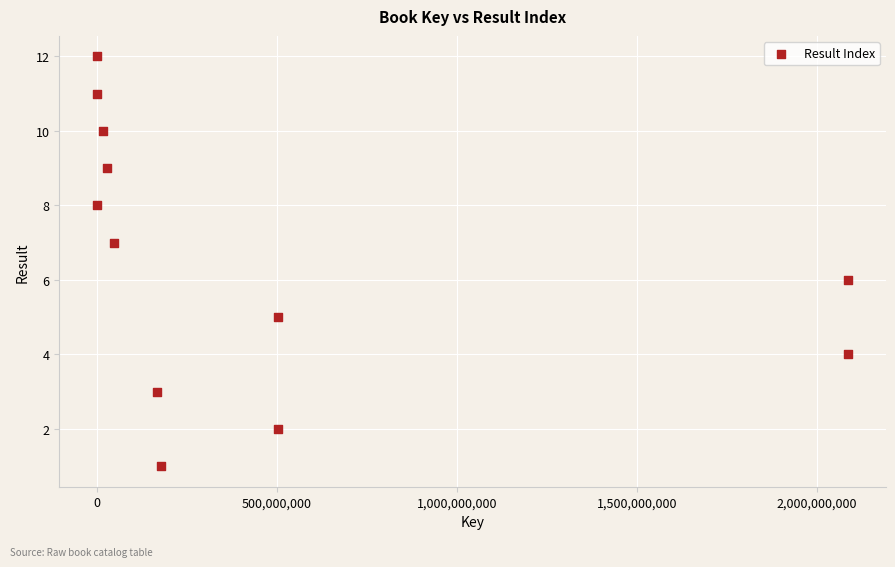

What is the average X value?

468577290